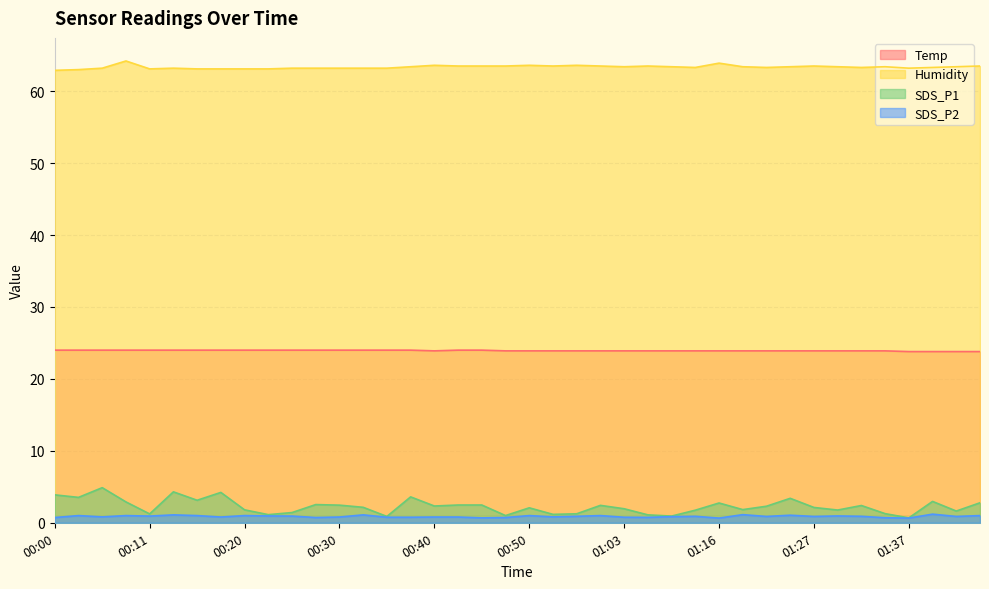

Rank the series at 00:15 from lowest to highest value.

SDS_P2, SDS_P1, Temp, Humidity